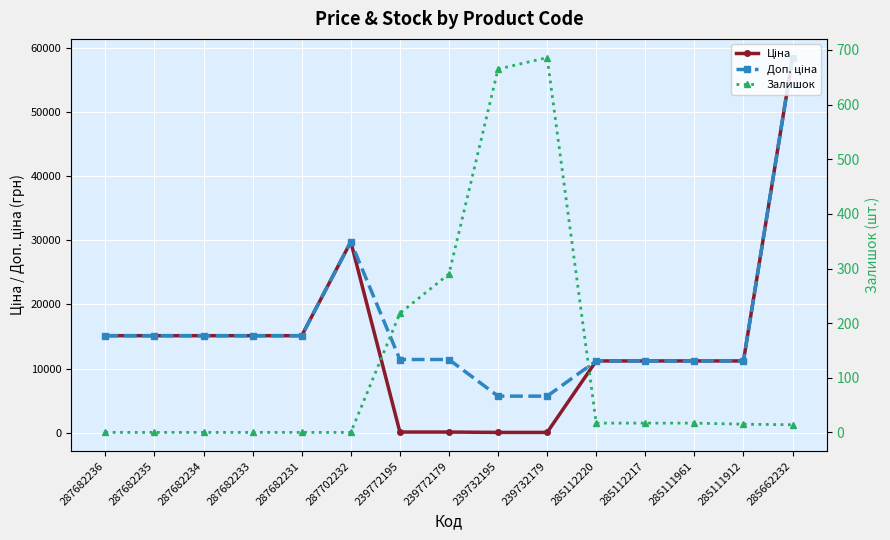

How many positive values does the Залишок series have?

9